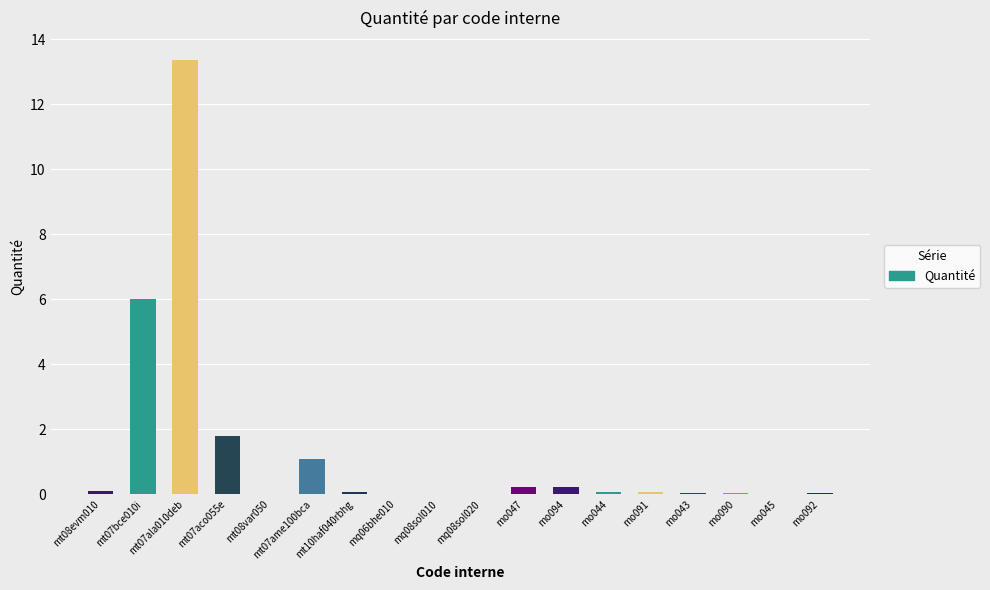

What is the approximate value at mo044?

0.1